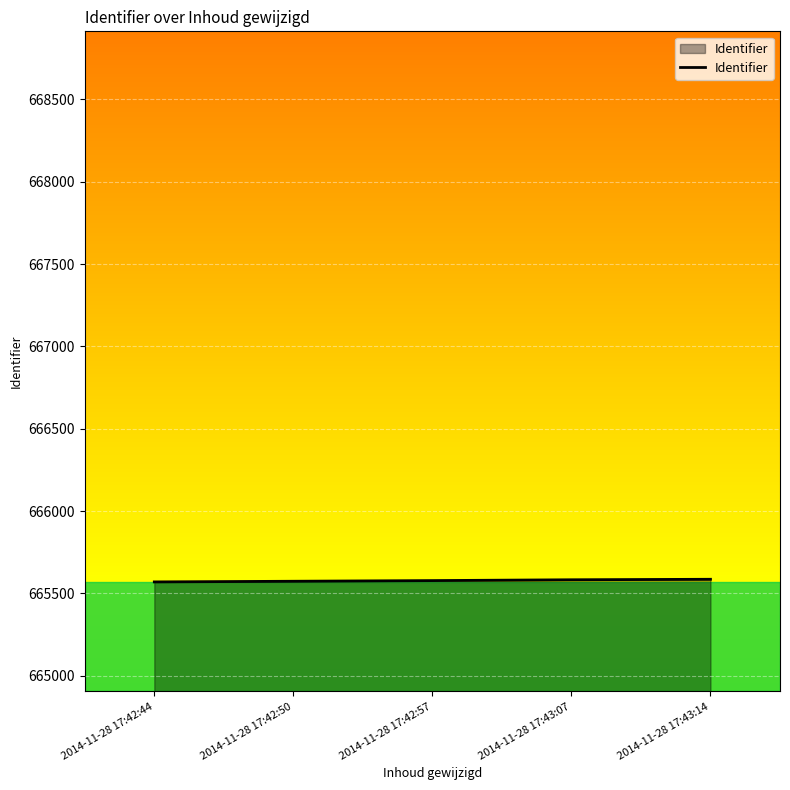

Approximately how many times larger is the value at 2014-11-28 17:43:07 compared to 2014-11-28 17:42:50?

1.0